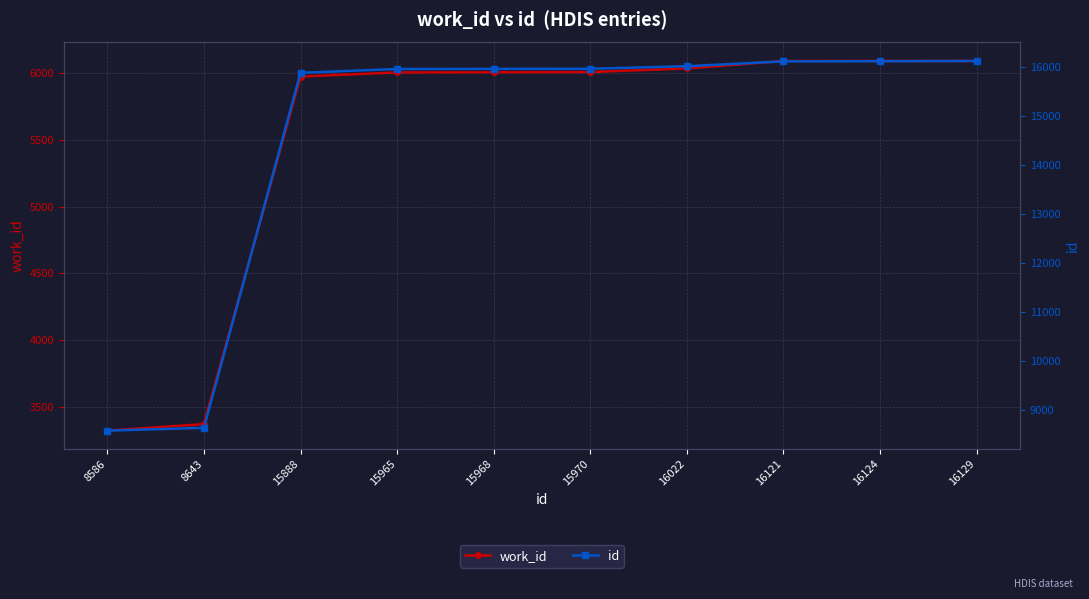

Reading right to left, extract all data points from this chart.

work_id: 16129=6094	16124=6094	16121=6094	16022=6038	15970=6011	15968=6009	15965=6008	15888=5977	8643=3368	8586=3319
id: 16129=16129	16124=16124	16121=16121	16022=16022	15970=15970	15968=15968	15965=15965	15888=15888	8643=8643	8586=8586